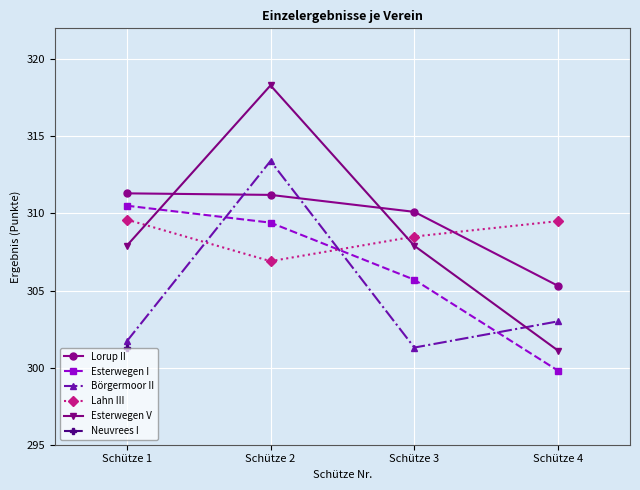

Between Schütze 4 and Schütze 2, which is larger?

Schütze 2